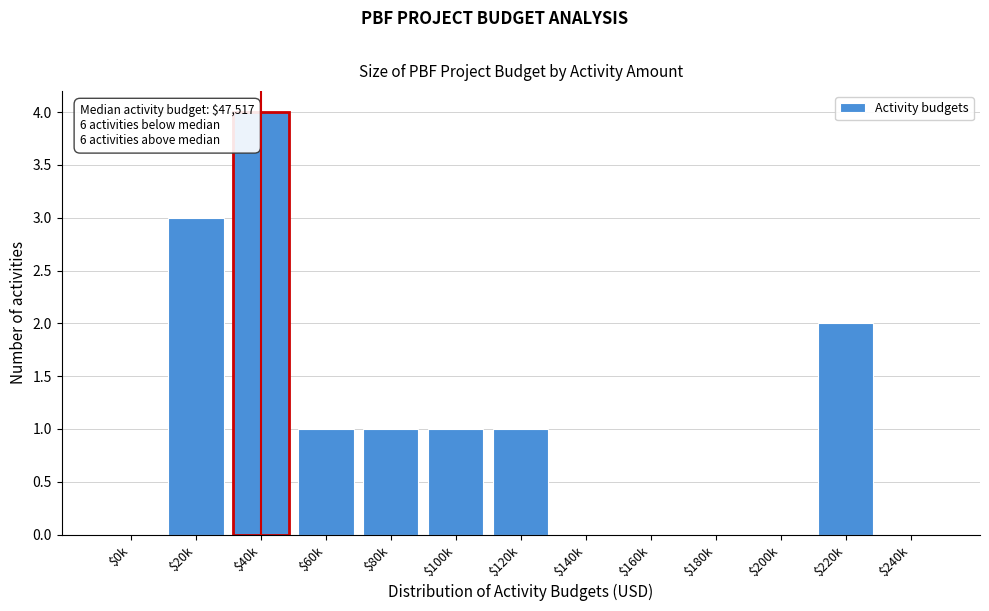

The chart shows a value of 5 at $20k. True or false?

False